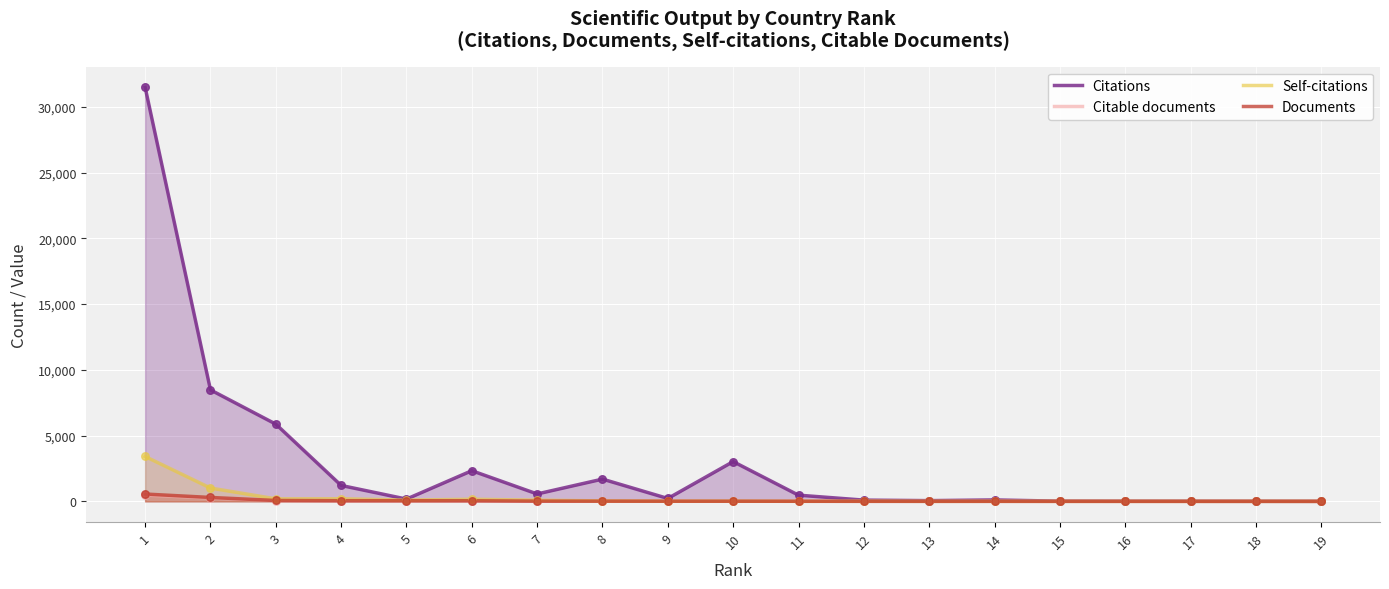

Which series has the largest total across all categories?

Citations